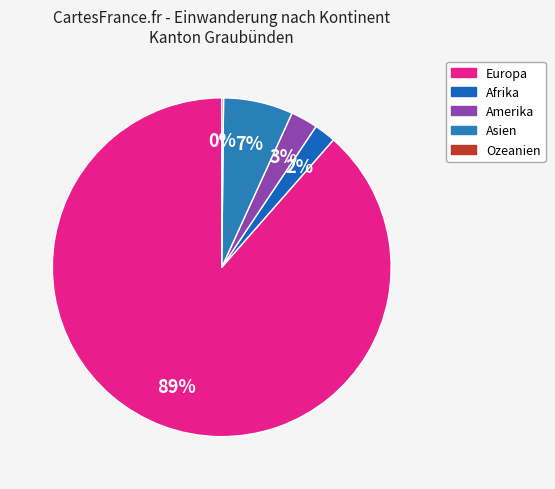

Between Ozeanien and Europa, which is larger?

Europa